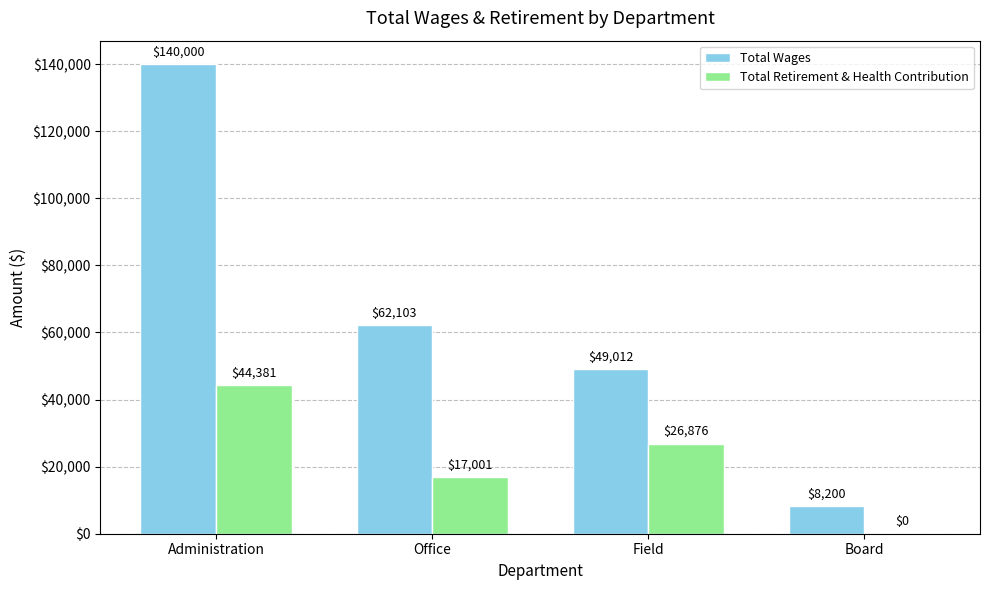

The value of Total Retirement & Health Contribution at Office is 17001. True or false?

True